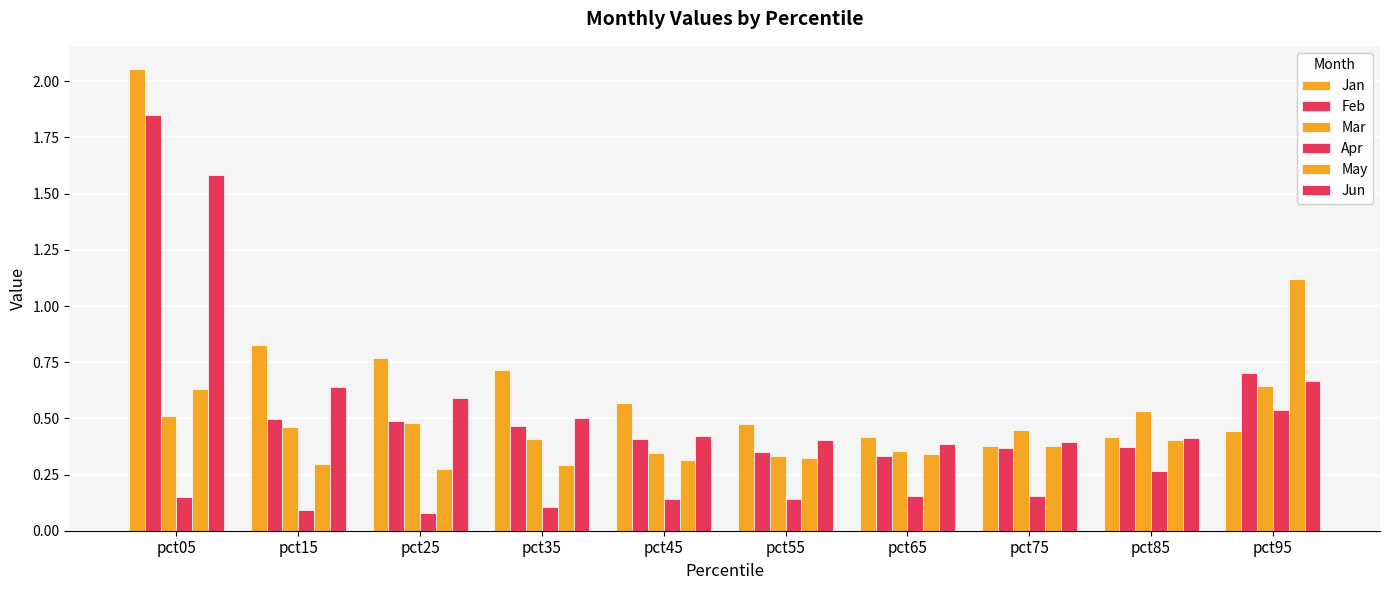

Which has a higher value, pct95 or pct05?

pct05